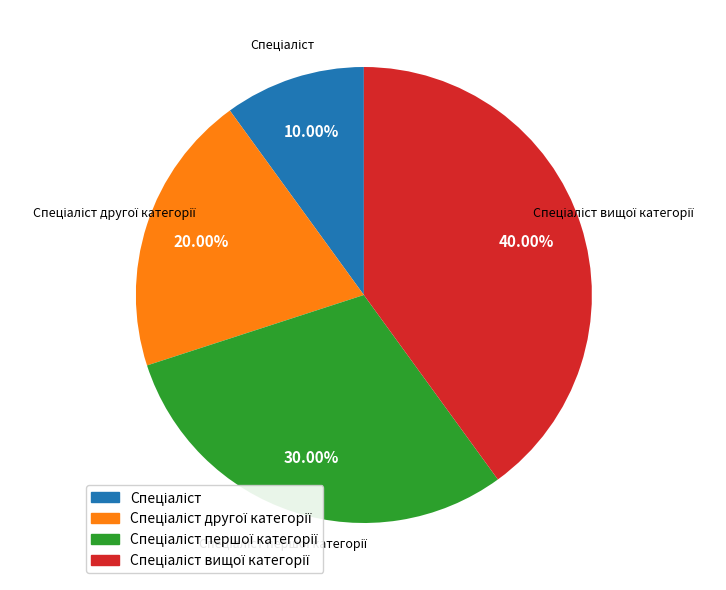

Is there any slice that represents more than half of the pie?

No